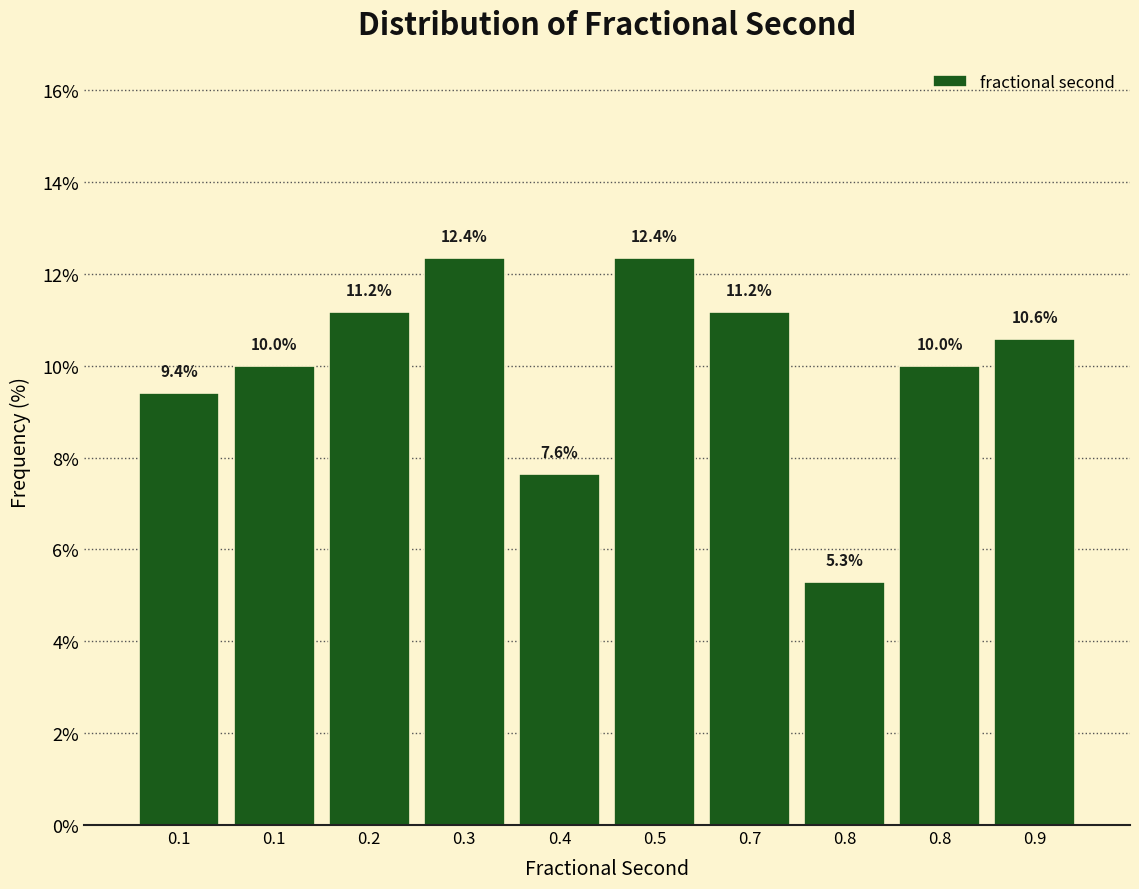

How many bars are there in total?

10